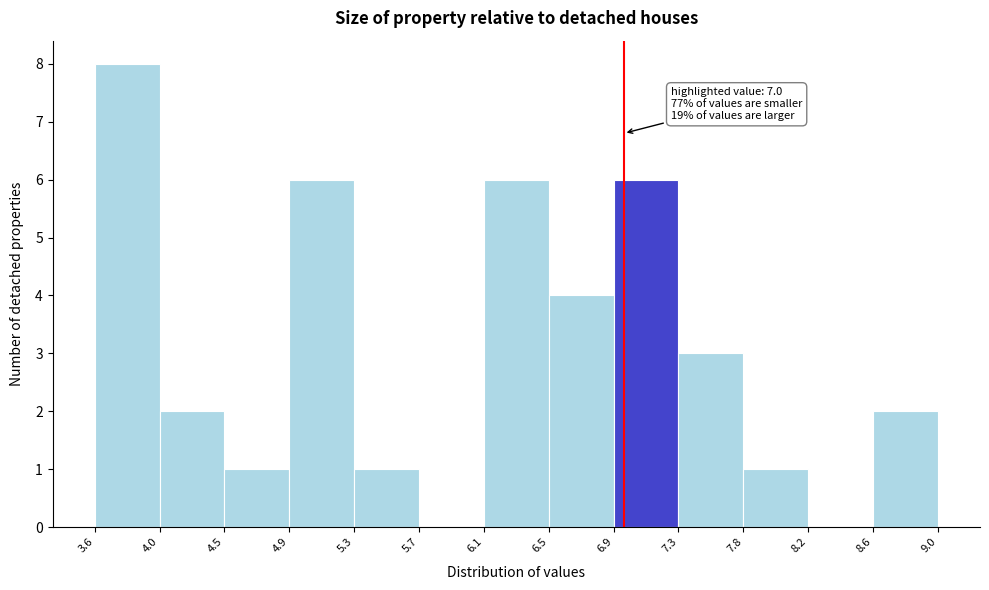

Over which range of the x-axis is the bar tallest?

3.6 to 4.0